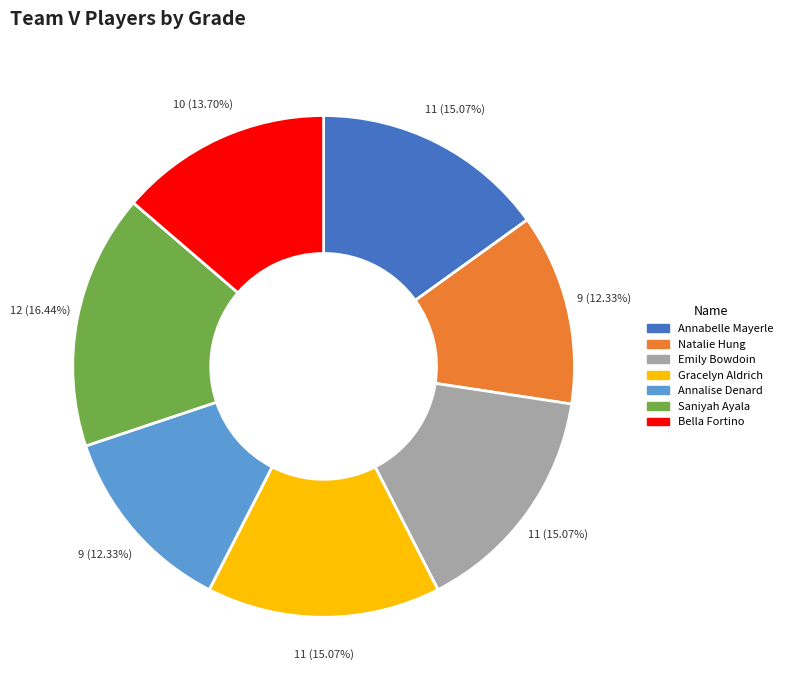

To the nearest percent, what is the average slice percentage?

14%